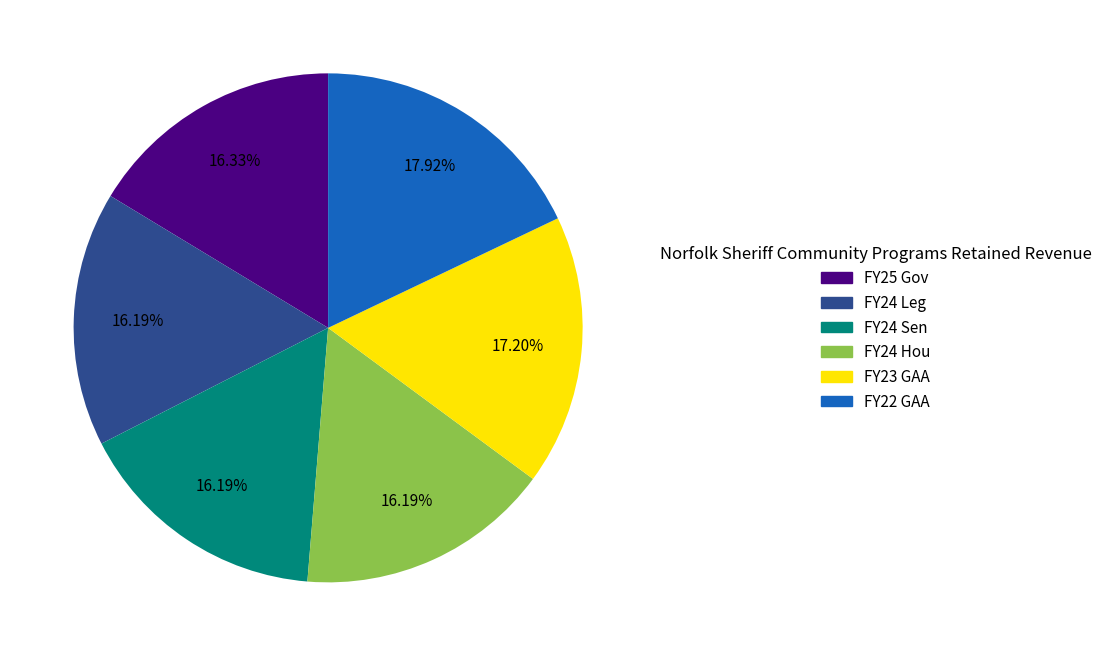

Do FY24 Hou and FY22 GAA together represent more than half of the pie?

No